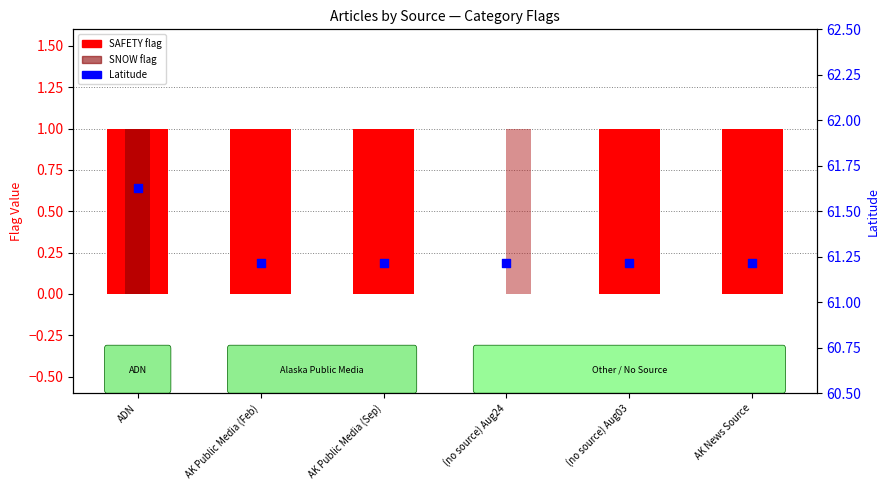

Which series contains the lowest Y value?

SAFETY